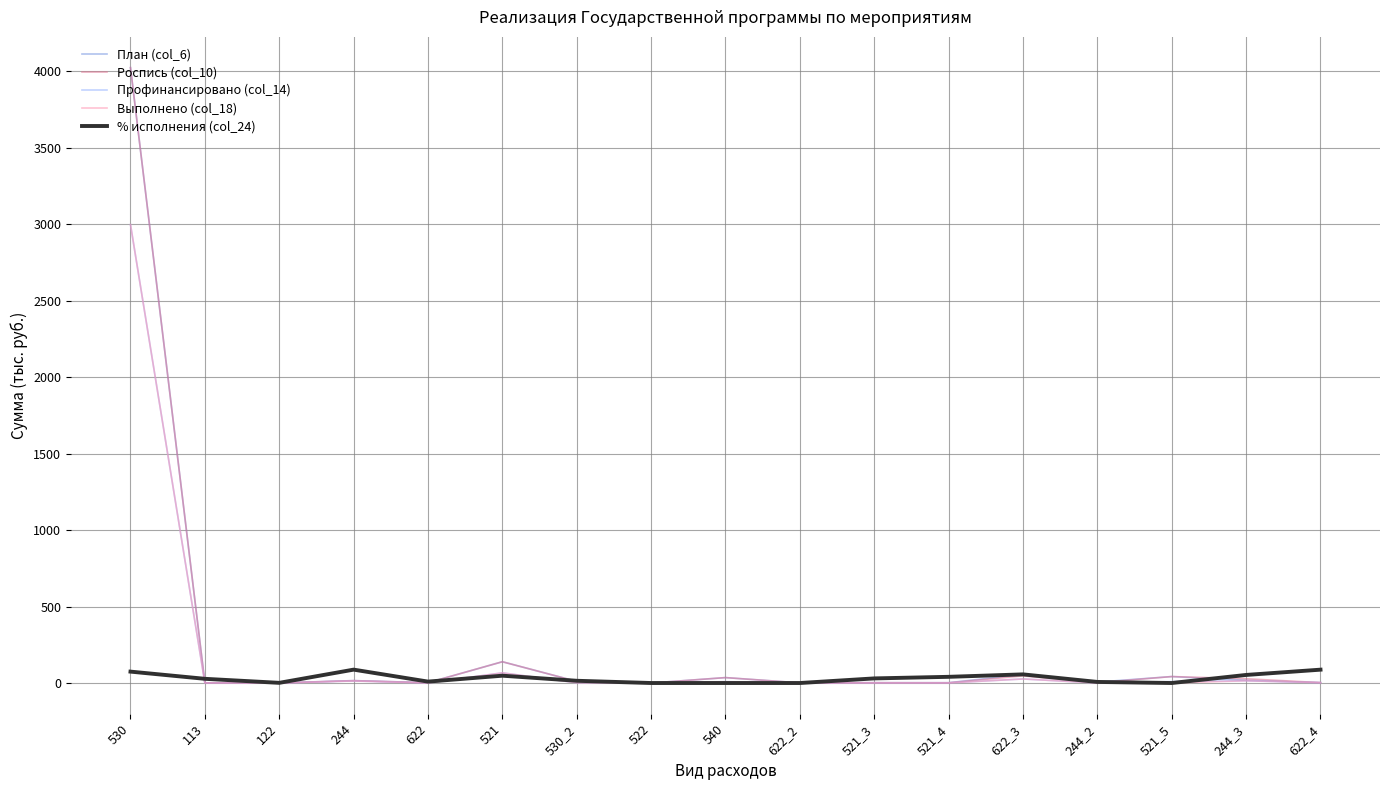

The Профинансировано (col_14) series shows 0.0 at 122. True or false?

True